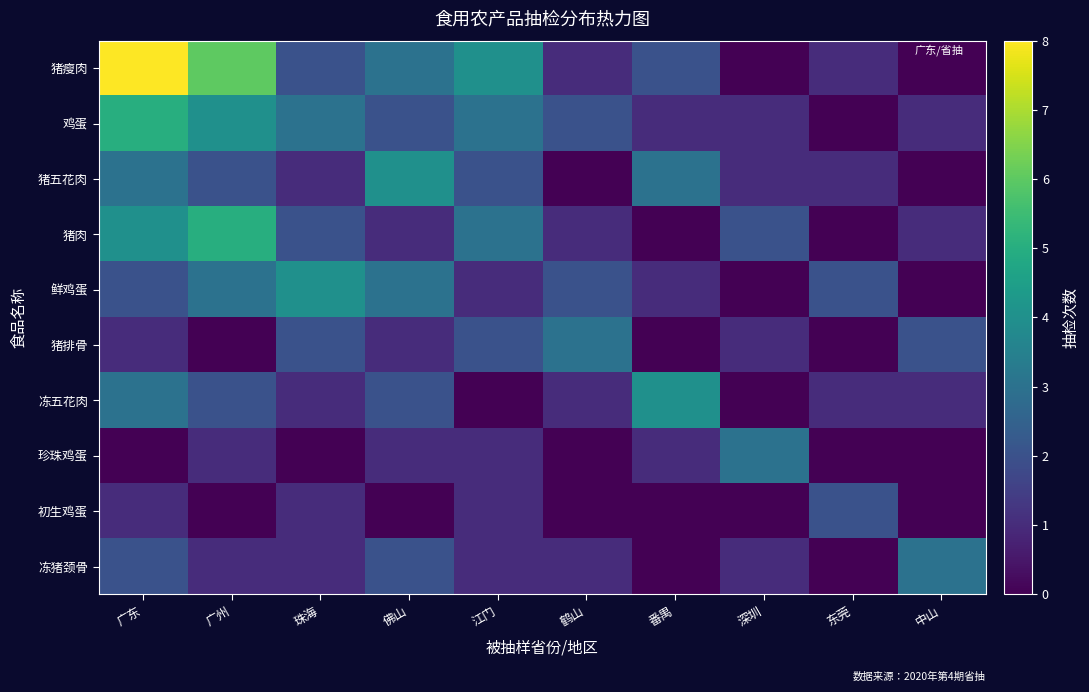

Which has a higher value, 中山 or 鹤山?

鹤山